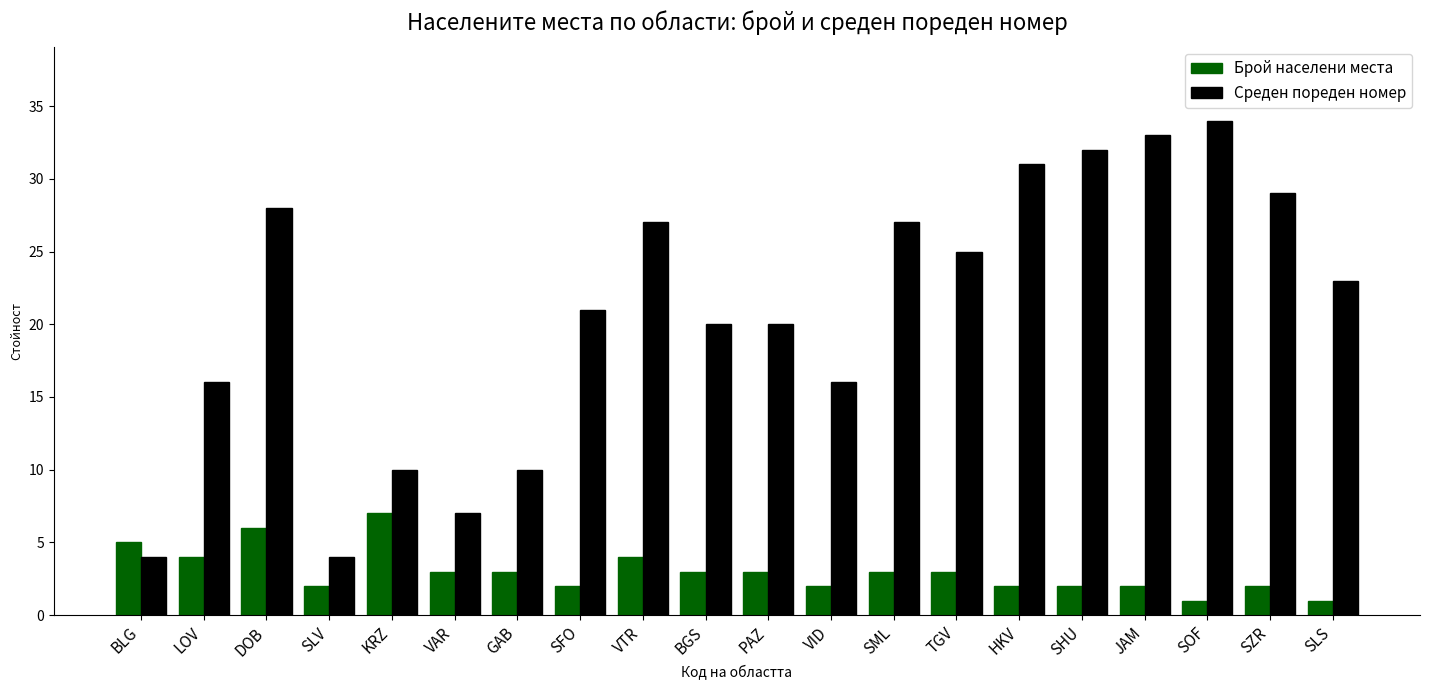

What is the smallest value displayed?

1